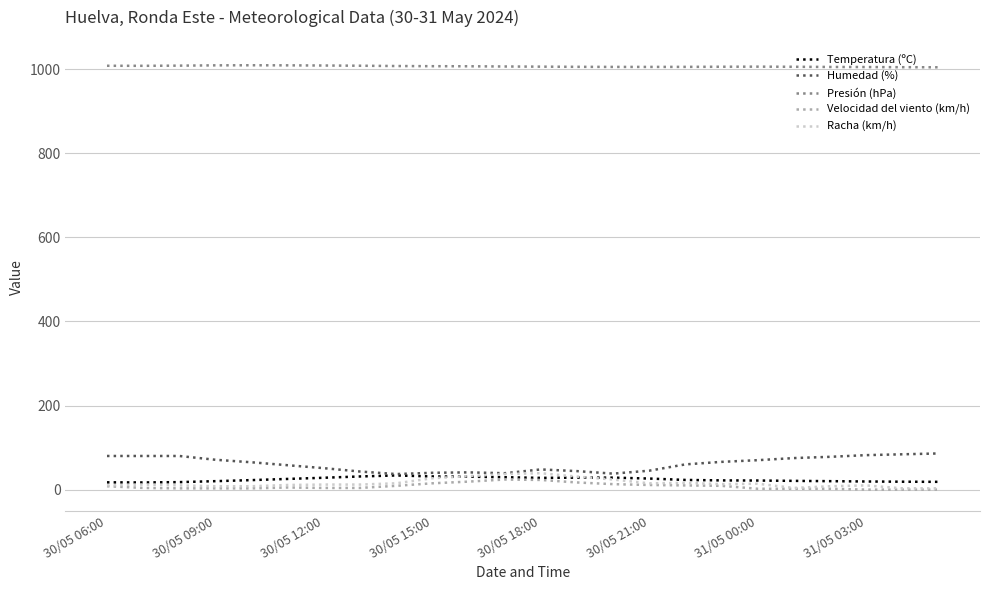

What is the highest value of the Racha (km/h) series?

39.0